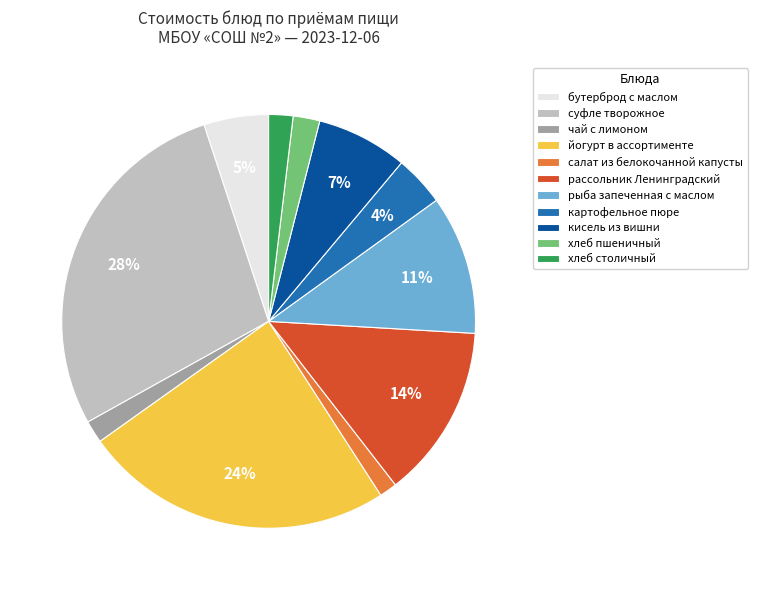

How many slices are in this pie chart?

11